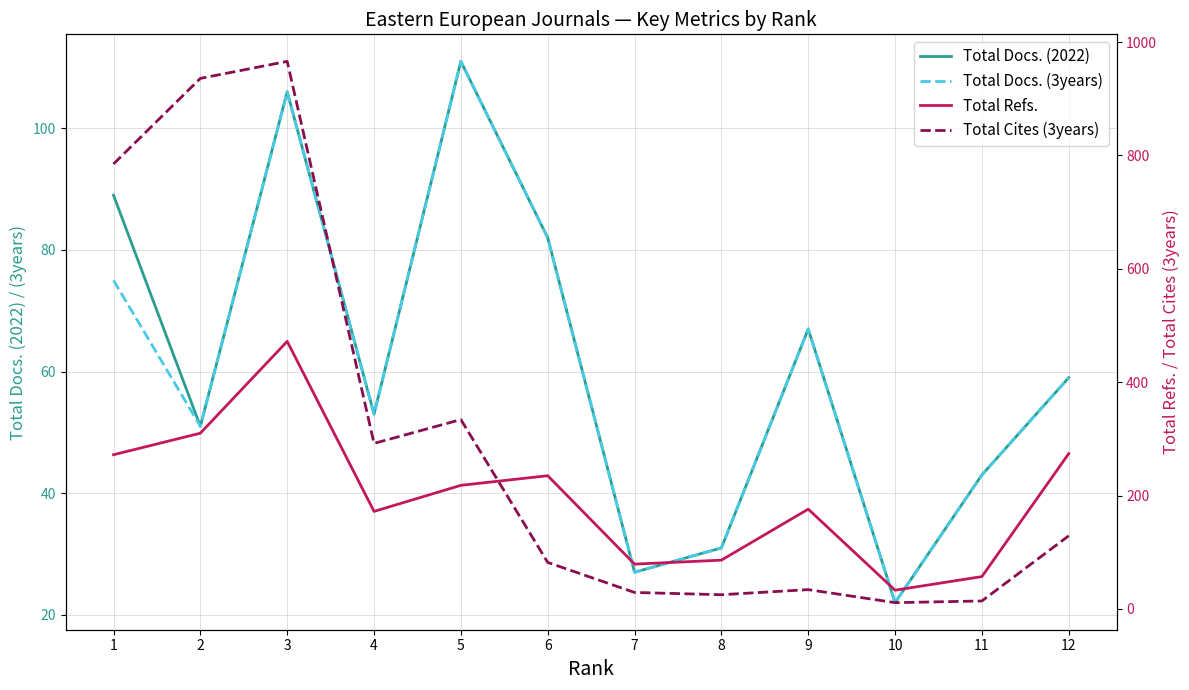

True or false: Total Cites (3years) has more than 2 interior local peaks.

True